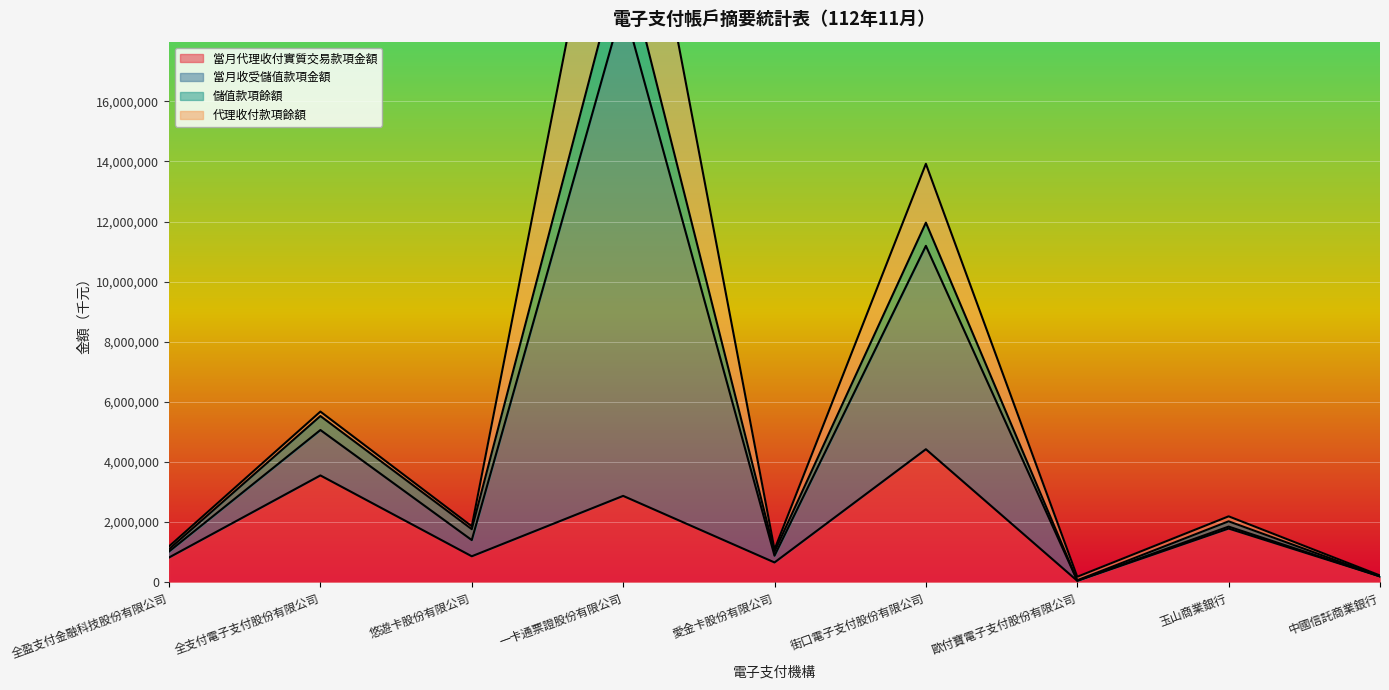

True or false: 儲值款項餘額 and 當月收受儲值款項金額 cross at least once.

False